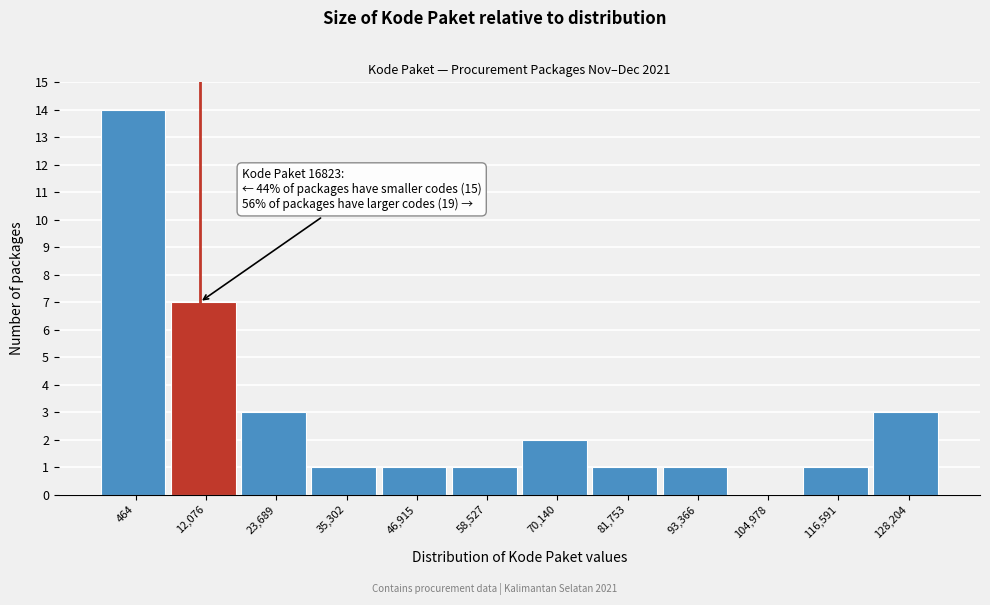

Reading left to right, list all the values displayed in this chart.

464=14	12,076=7	23,689=3	35,302=1	46,915=1	58,527=1	70,140=2	81,753=1	93,366=1	104,978=0	116,591=1	128,204=3